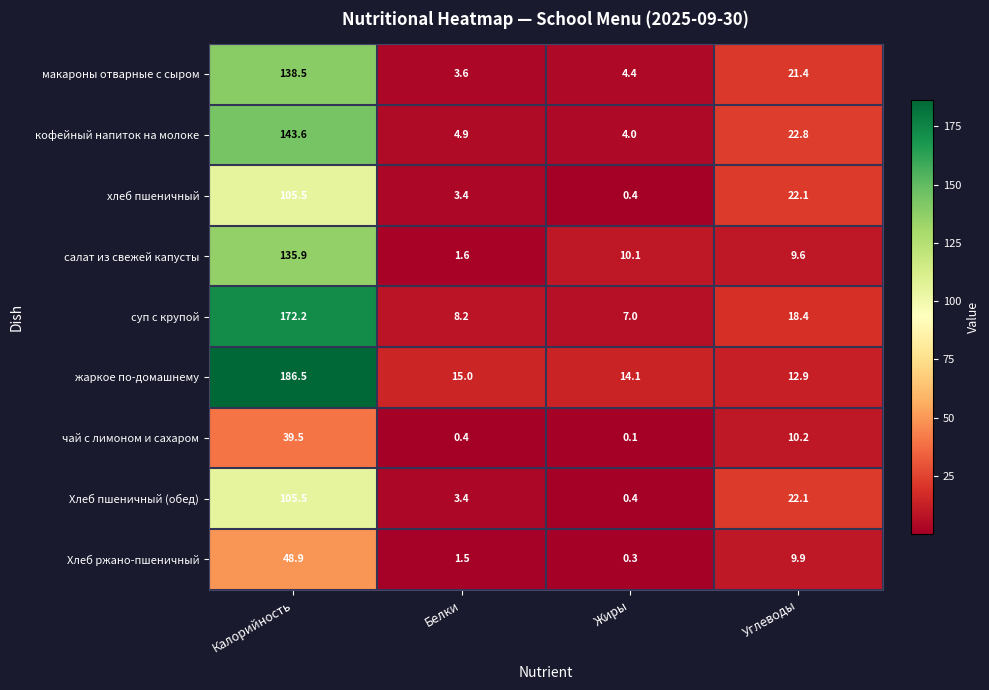

The хлеб пшеничный series shows 105.5 at Калорийность. True or false?

True